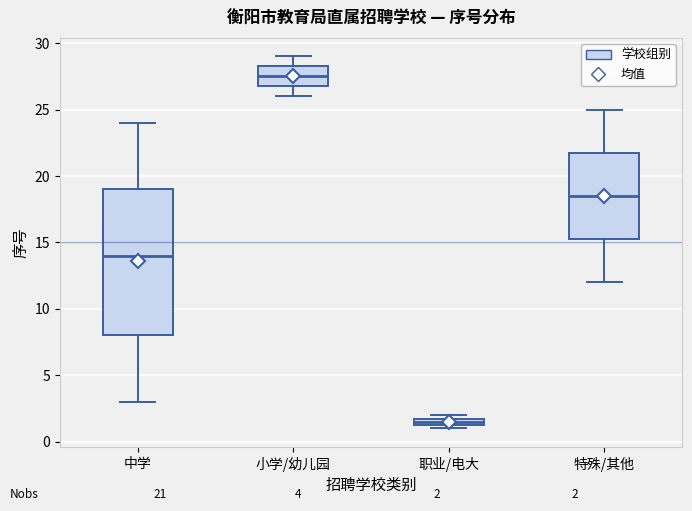

Which box's median line is the lowest?

职业/电大